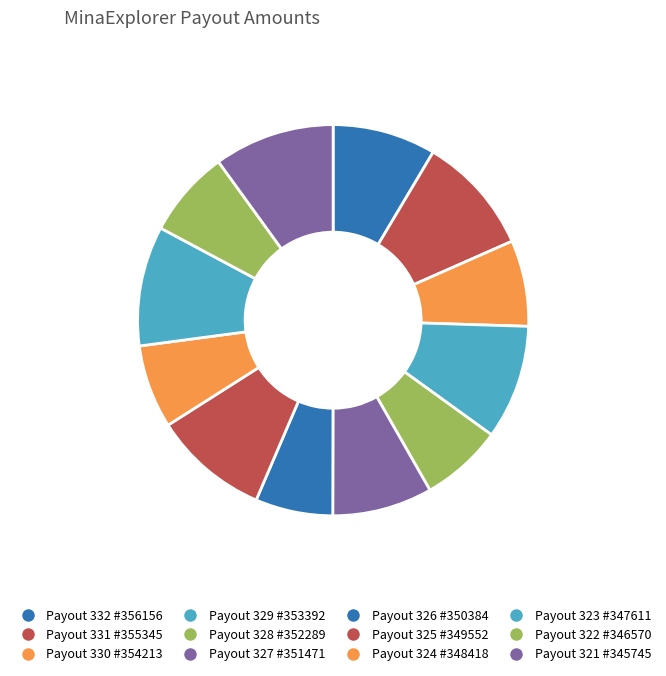

Is there a majority slice in this chart?

No